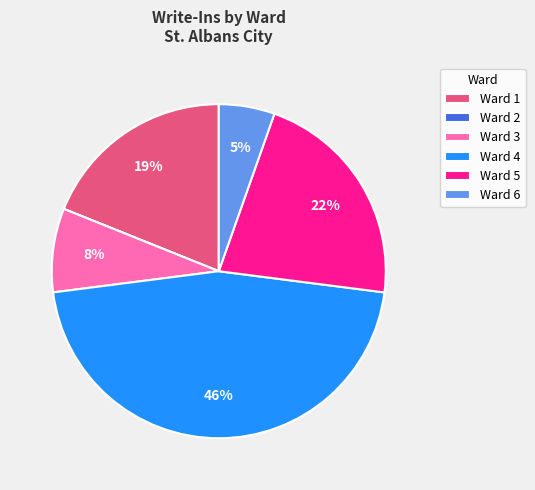

Between Ward 4 and Ward 6, which is larger?

Ward 4